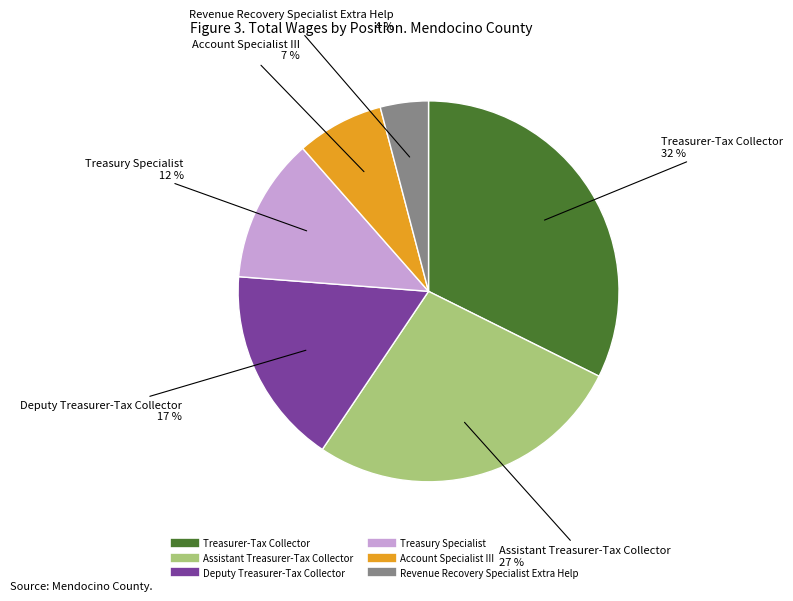

Which slice is the largest?

Treasurer-Tax Collector